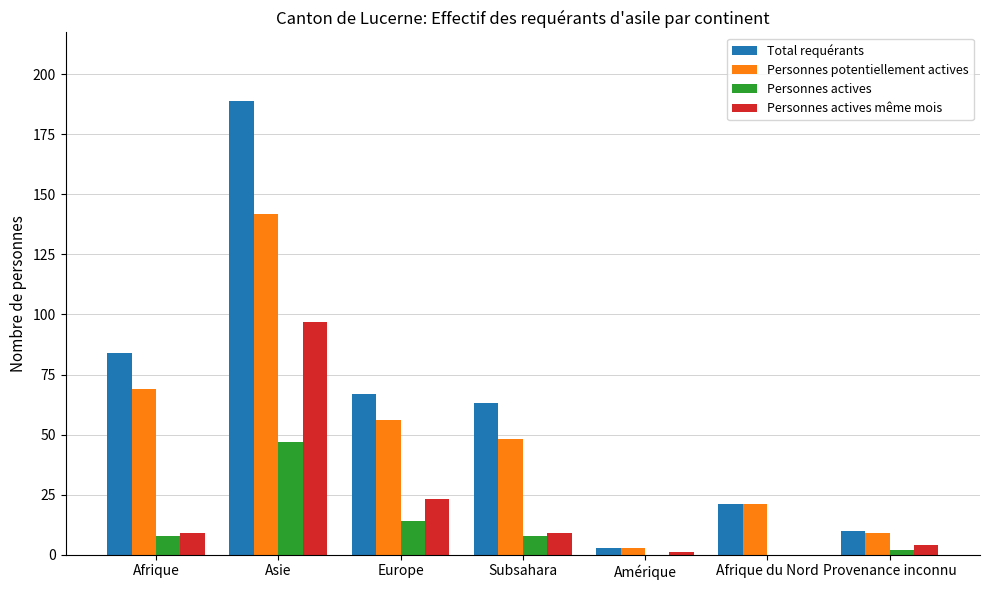

What is the sum of all Personnes potentiellement actives values?

348